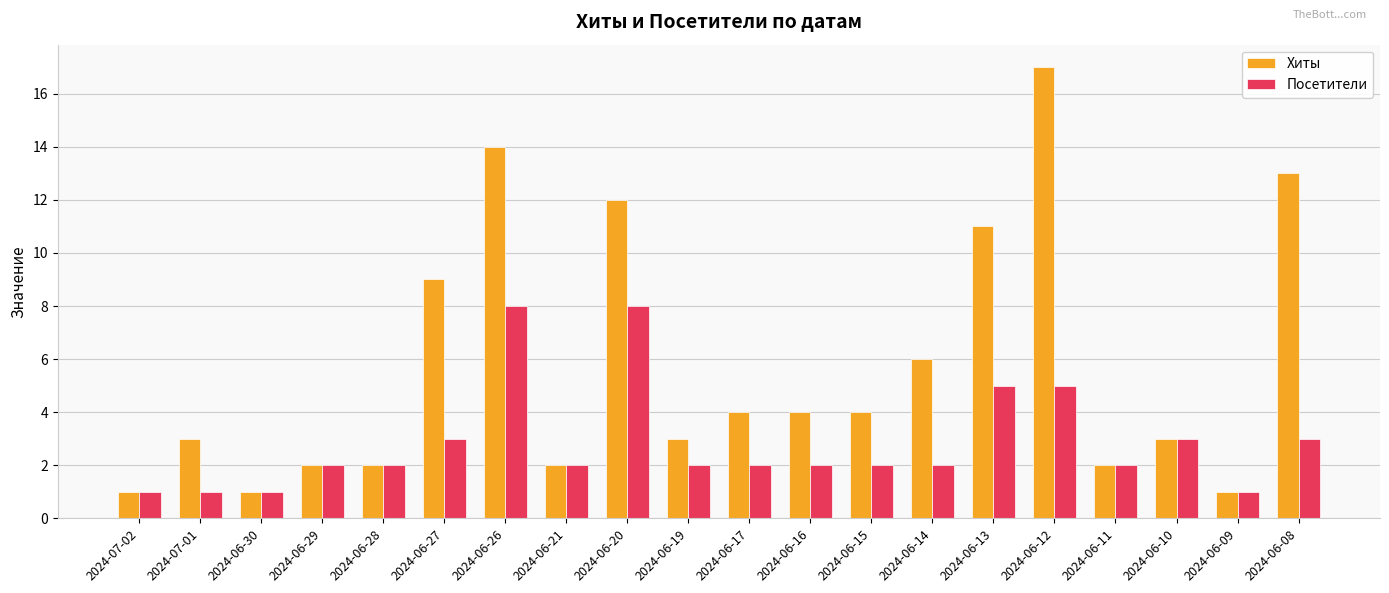

At which label is Хиты closest to 9?

2024-06-27